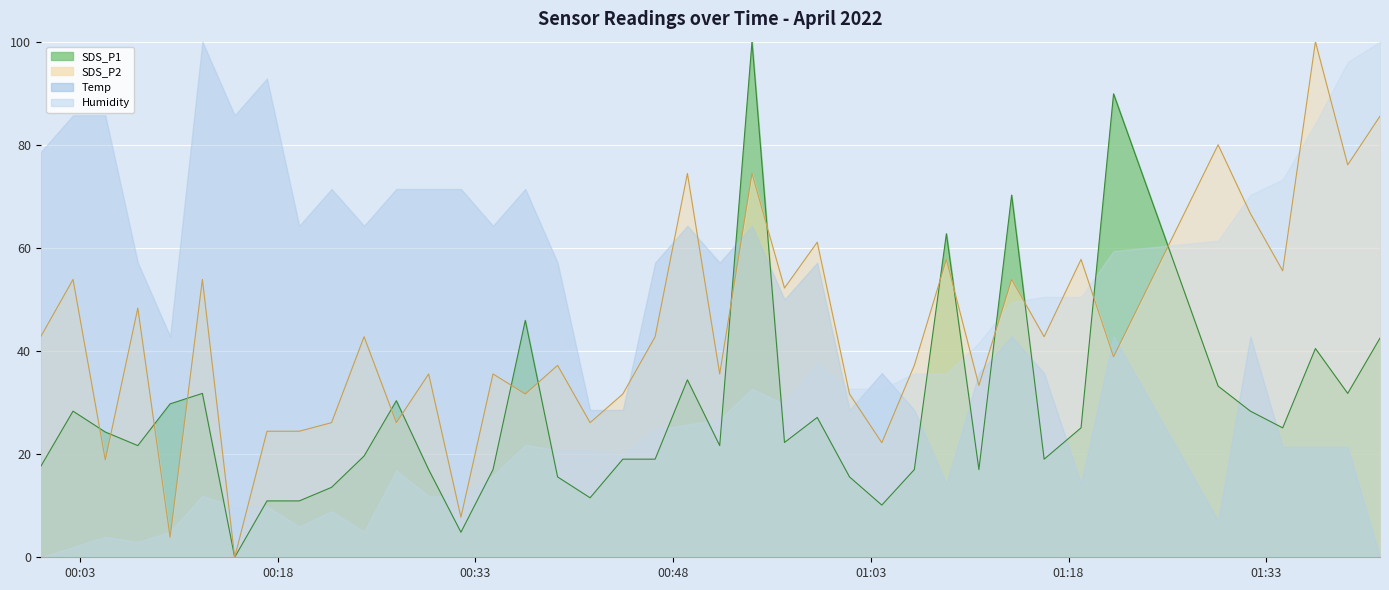

At which label is SDS_P2 closest to 50?

2022/04/17 00:07:23